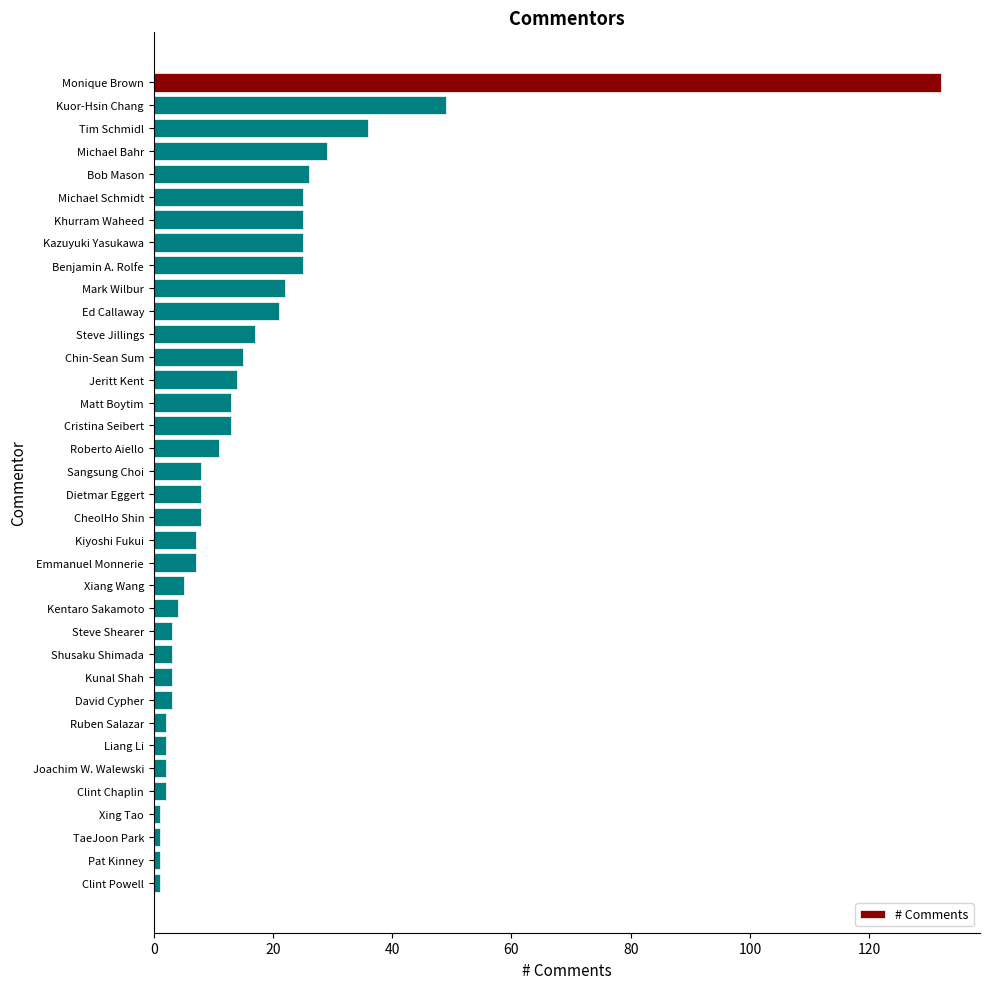

Read the value at CheolHo Shin.

8